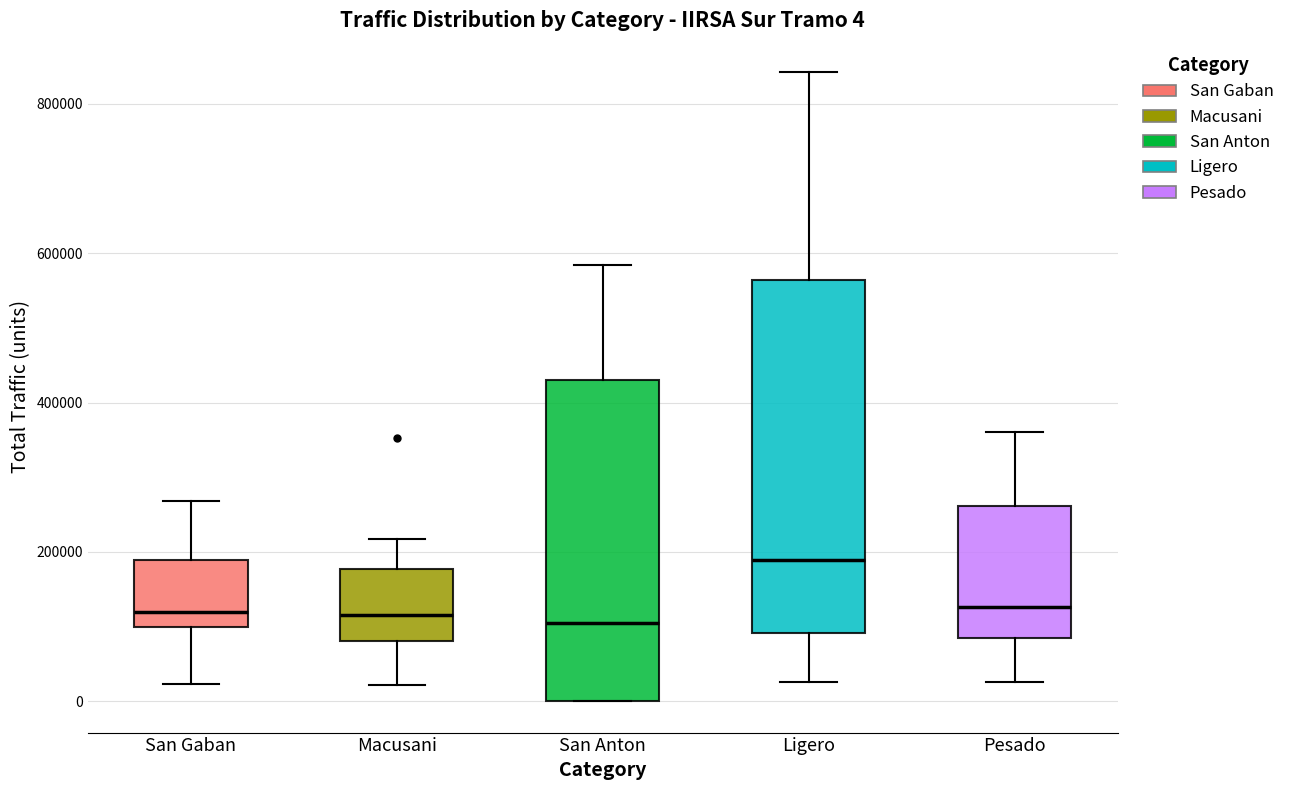

Comparing the boxes themselves (not the whiskers), which one is the tallest?

Ligero